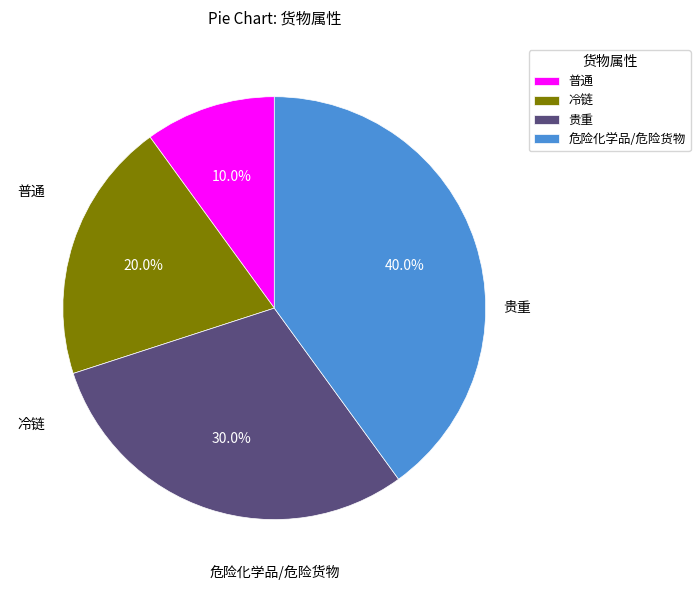

Does 危险化学品/危险货物 account for over 50% of the chart?

No